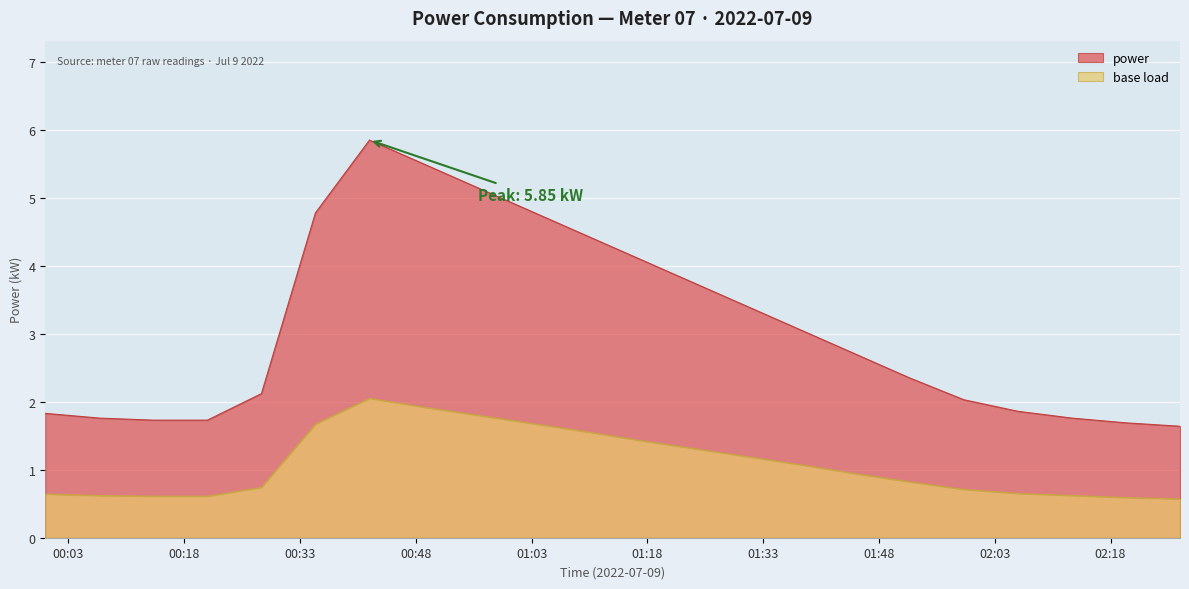

How many lines are shown in the chart?

2